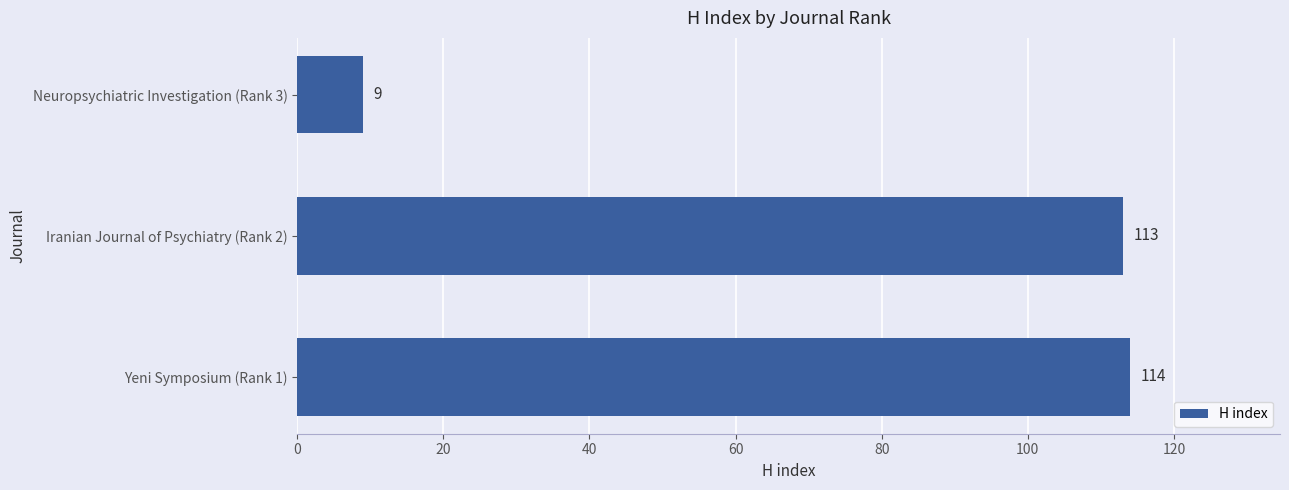

What is the change in value from Yeni Symposium (Rank 1) to Neuropsychiatric Investigation (Rank 3)?

-105